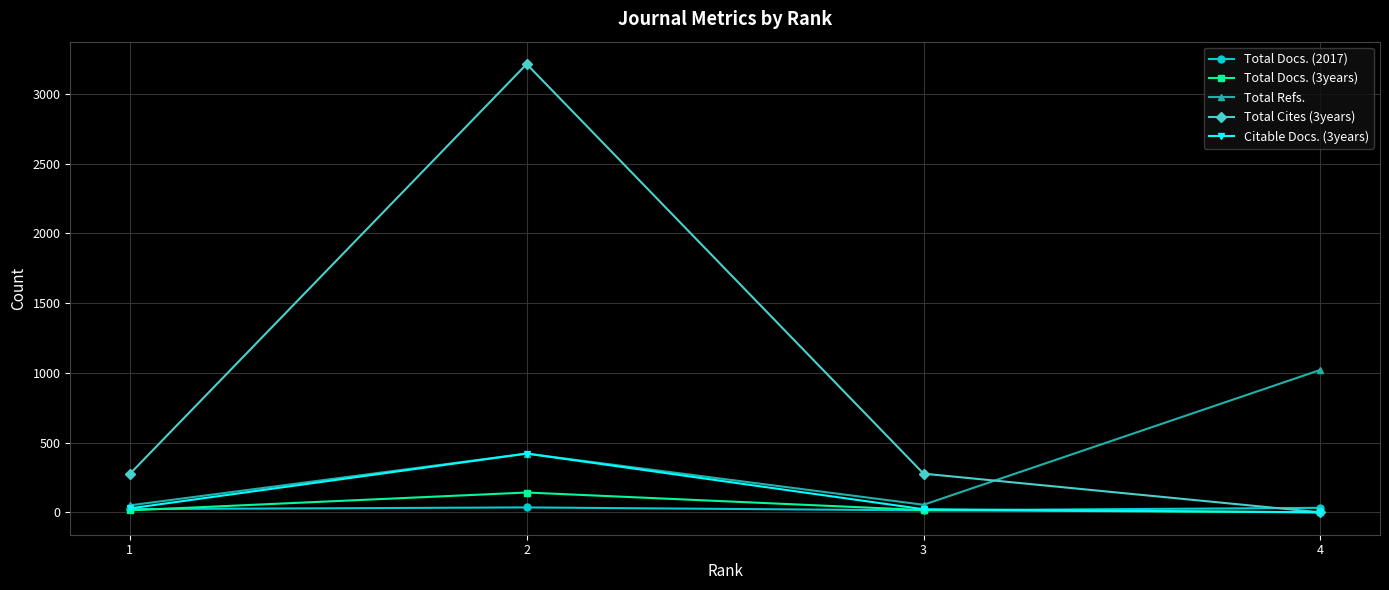

What is the spread (max minus min) of values at 3?

263